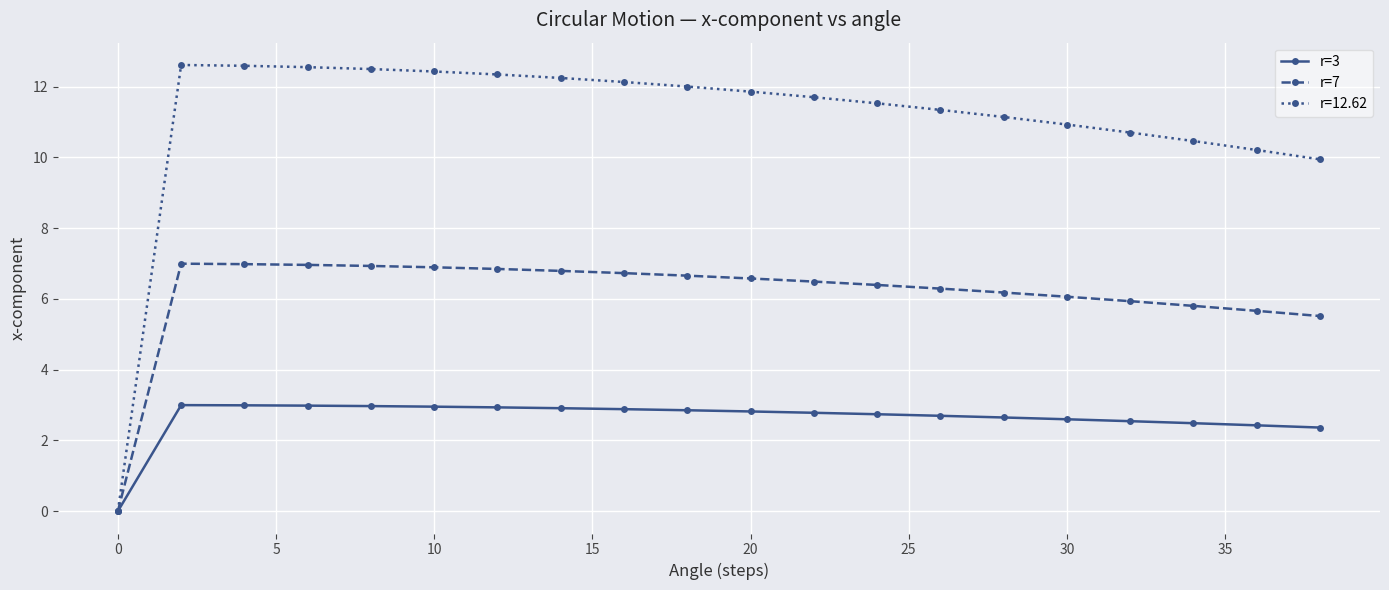

What is the maximum value for r=3?

3.0